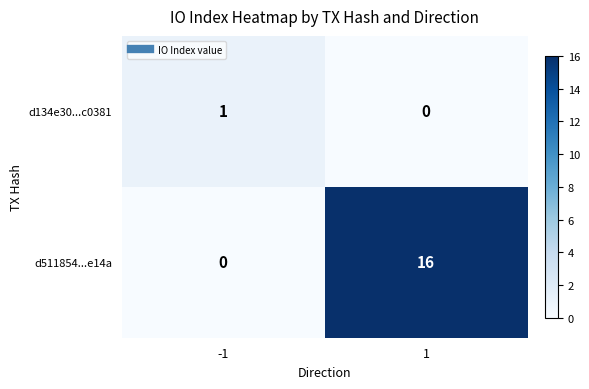

The d134e30...c0381 series shows 1 at -1. True or false?

True